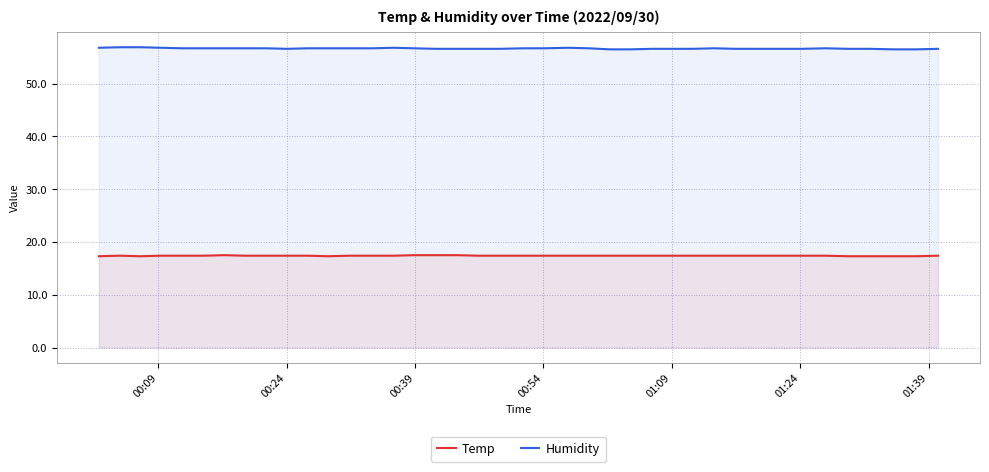

What is the difference between the maximum and minimum values in the Humidity series?

0.4